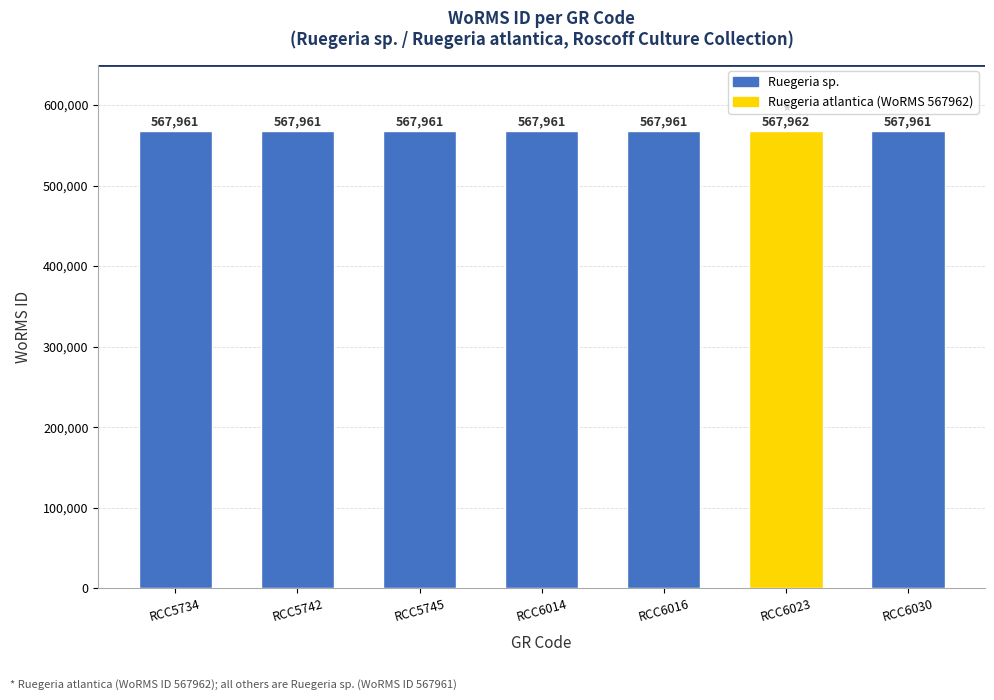

Which label corresponds to the largest value in the chart?

RCC6023